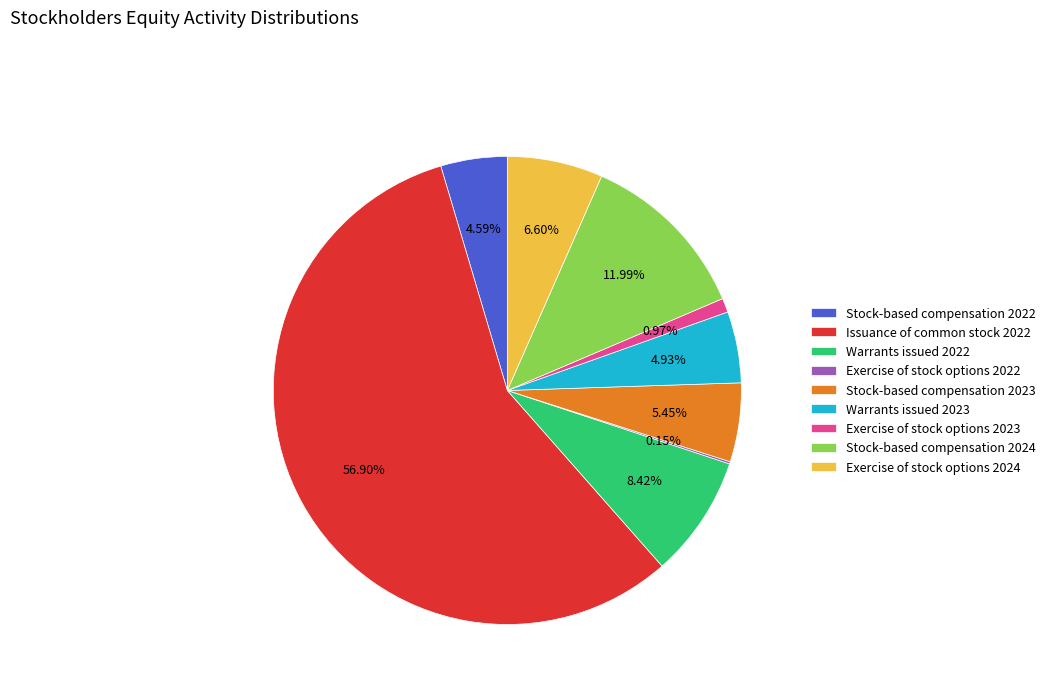

Which slice represents more than half of the pie?

Issuance of common stock 2022